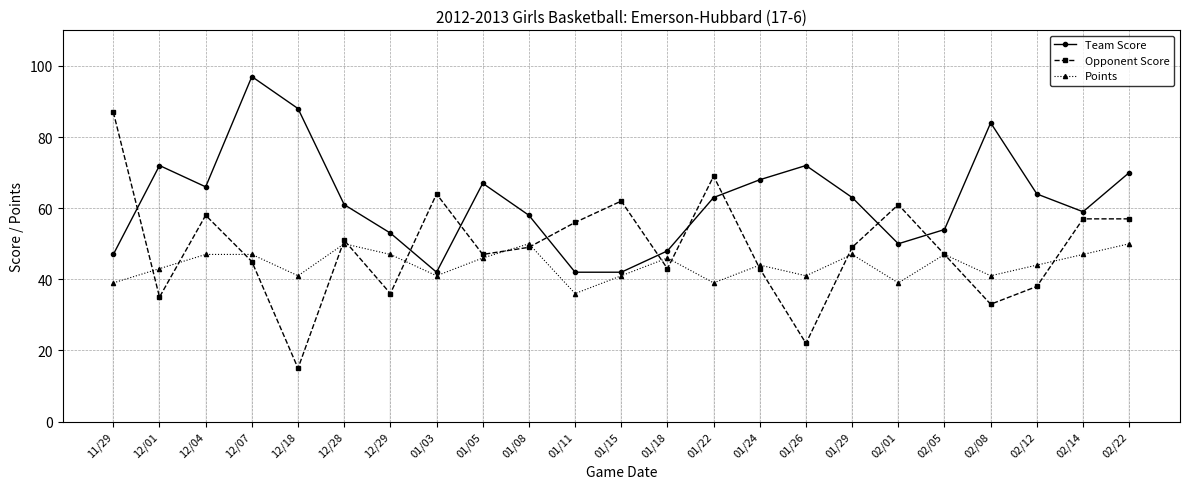

True or false: Points and Team Score cross at least once.

False